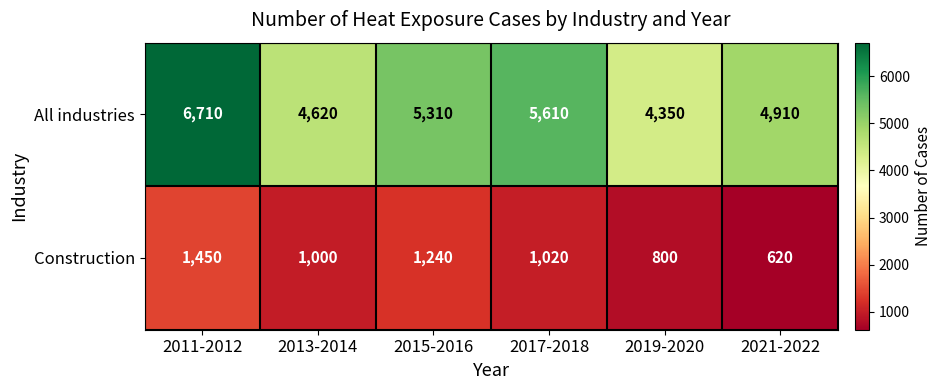

The value of Construction at 2021-2022 is 620. True or false?

True